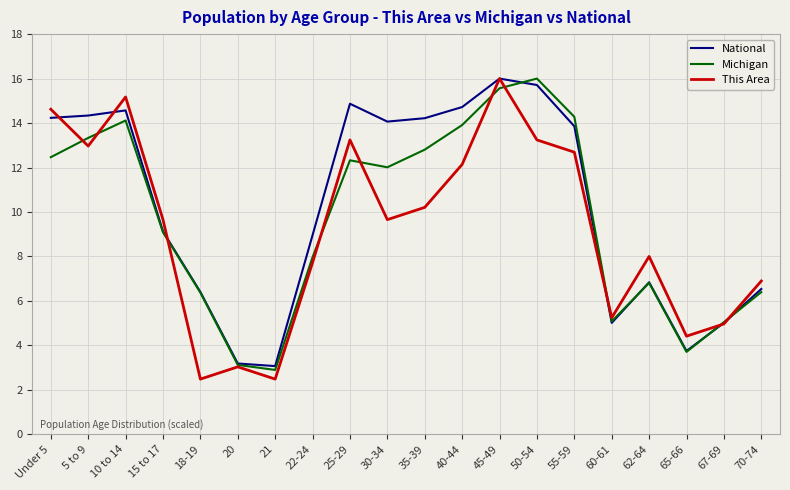

What is the maximum value for Michigan?

16.0